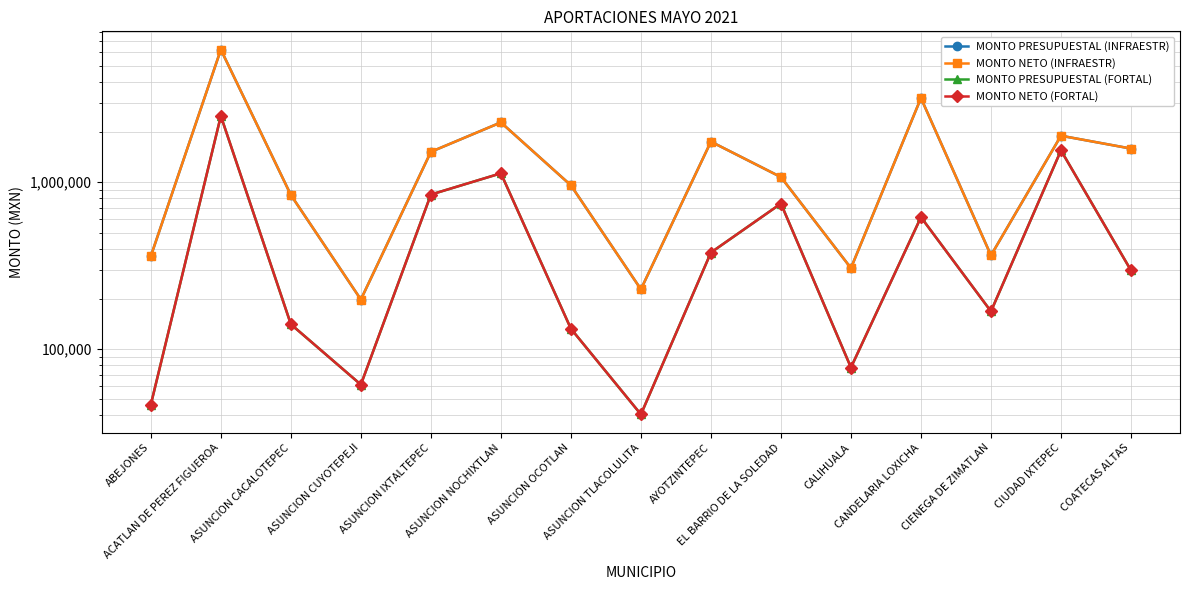

What is the spread (max minus min) of values at EL BARRIO DE LA SOLEDAD?

329322.9